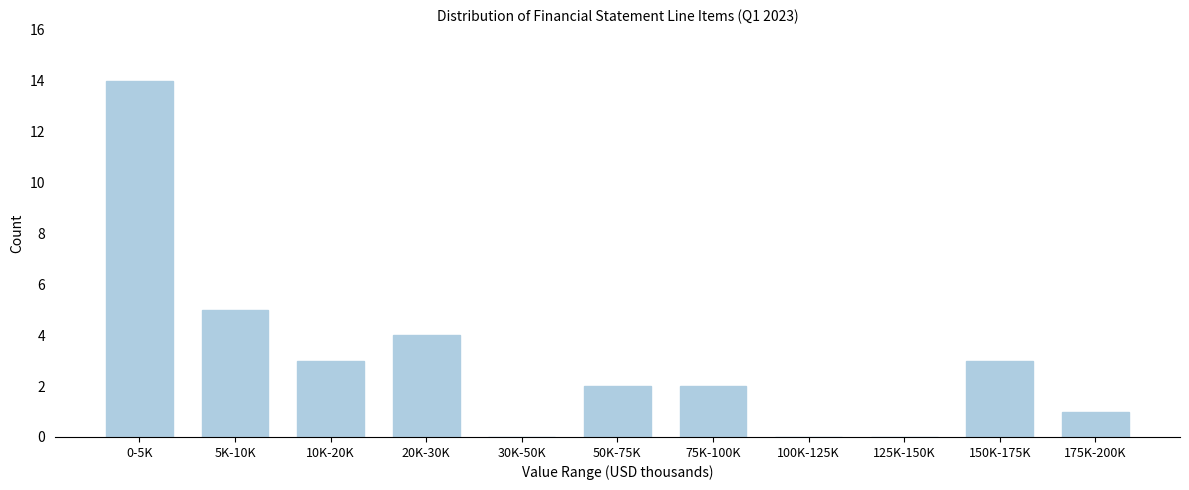

Reading right to left, list all the values displayed in this chart.

175K-200K=1	150K-175K=3	125K-150K=0	100K-125K=0	75K-100K=2	50K-75K=2	30K-50K=0	20K-30K=4	10K-20K=3	5K-10K=5	0-5K=14